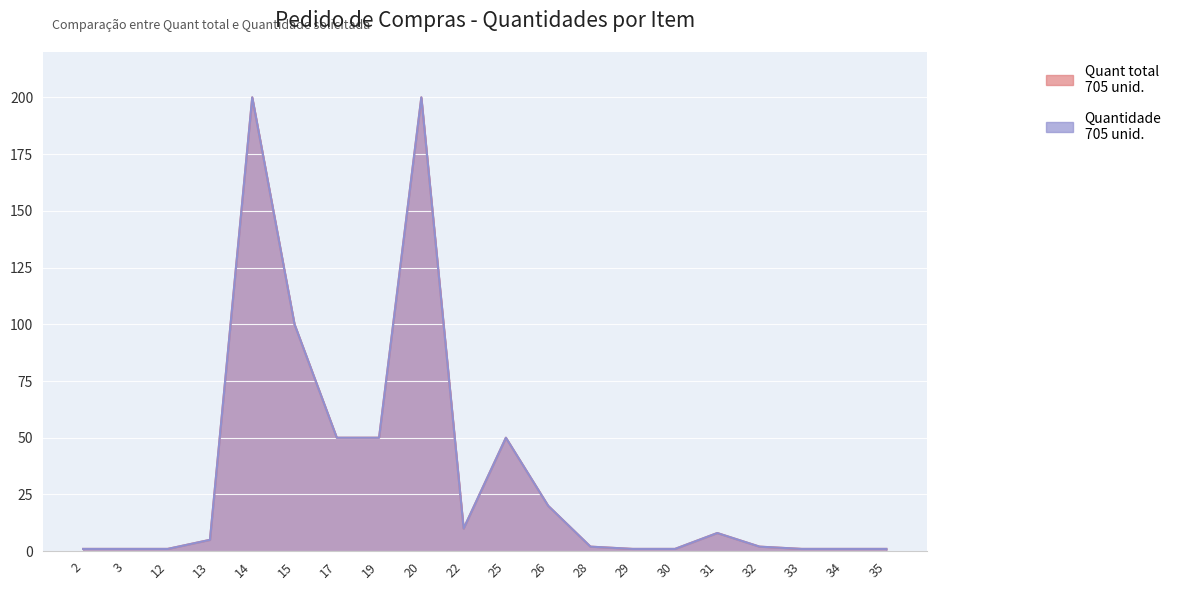

How many values in the Quant total series exceed 5?

9